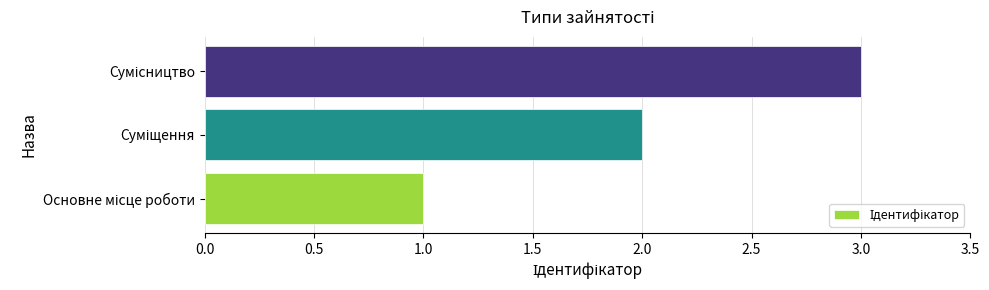

What is the greatest value displayed?

3